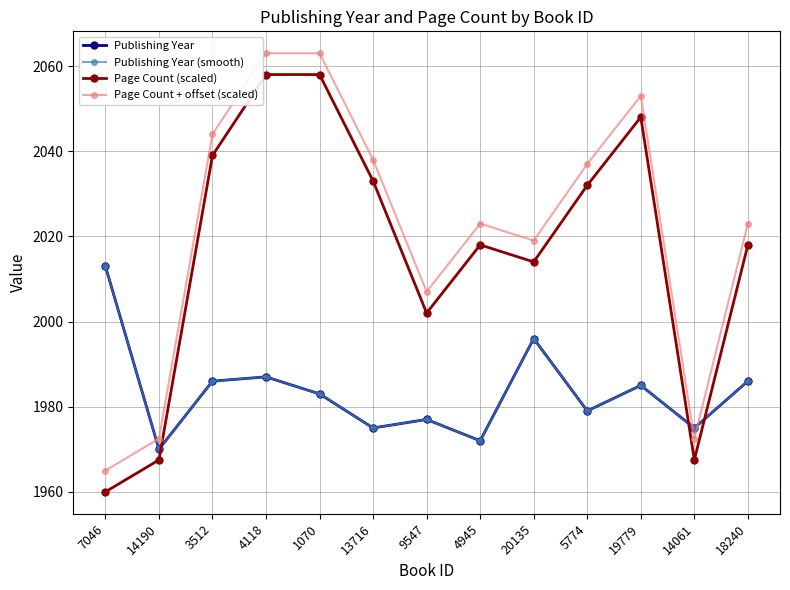

Is the value of Page Count + offset (scaled) at 4945 greater than the value of Publishing Year (smooth) at 14190?

Yes